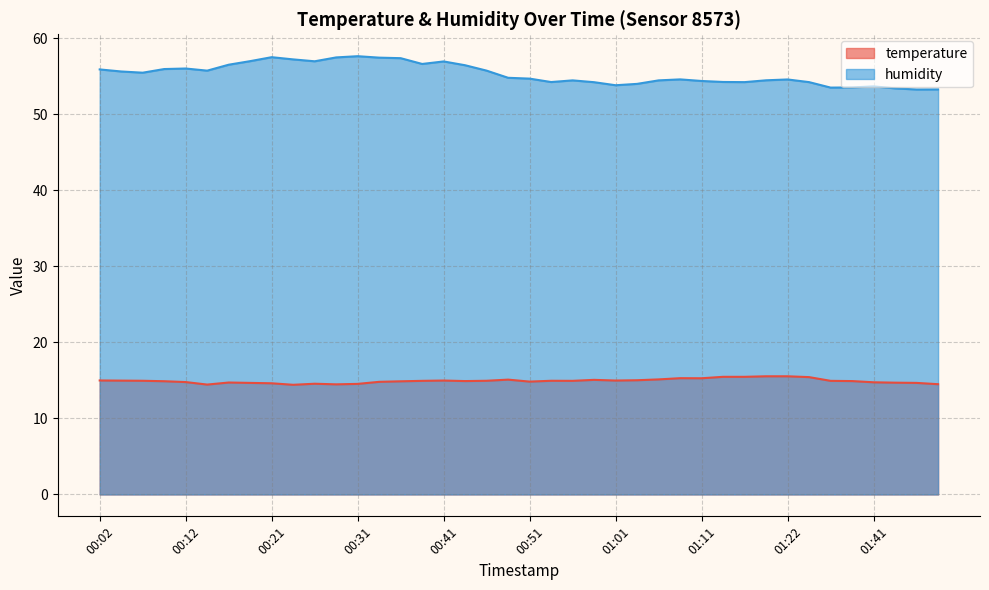

Count the number of data series in this chart.

2